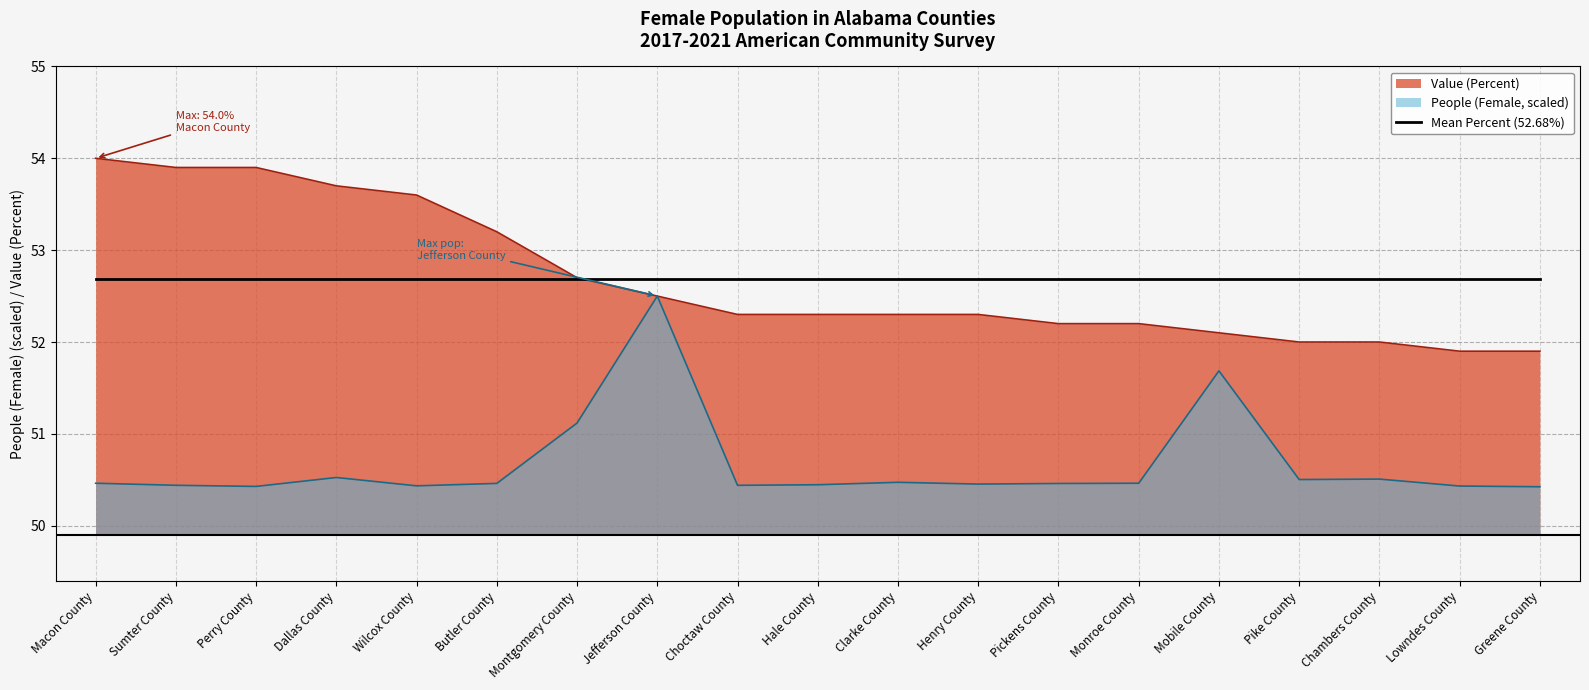

How many lines are shown in the chart?

3